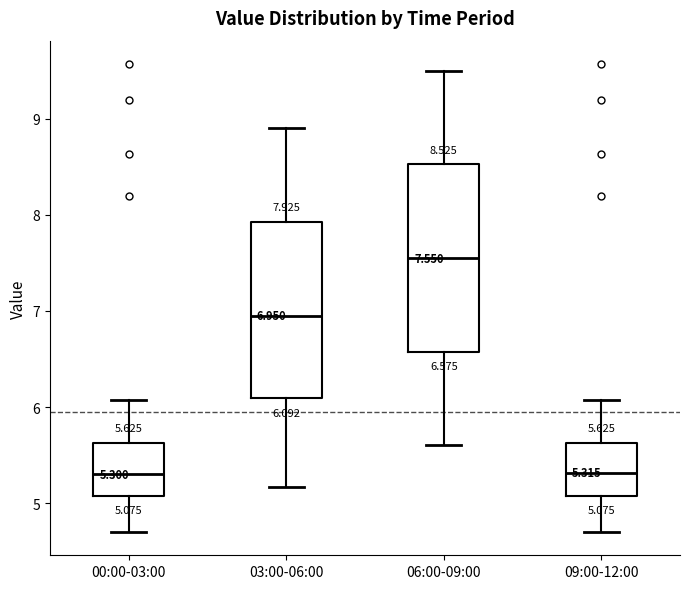

Which box is the tallest, from its lower edge to its upper edge?

06:00-09:00